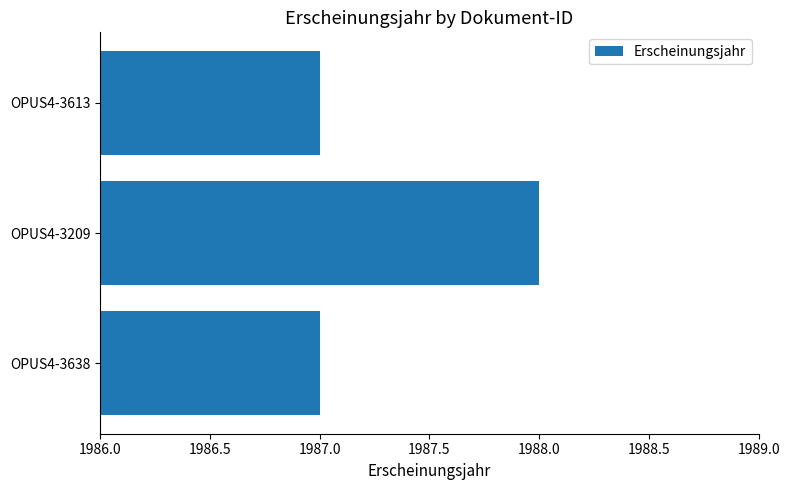

What is the ratio of the value at OPUS4-3613 to the value at OPUS4-3638?

1.0